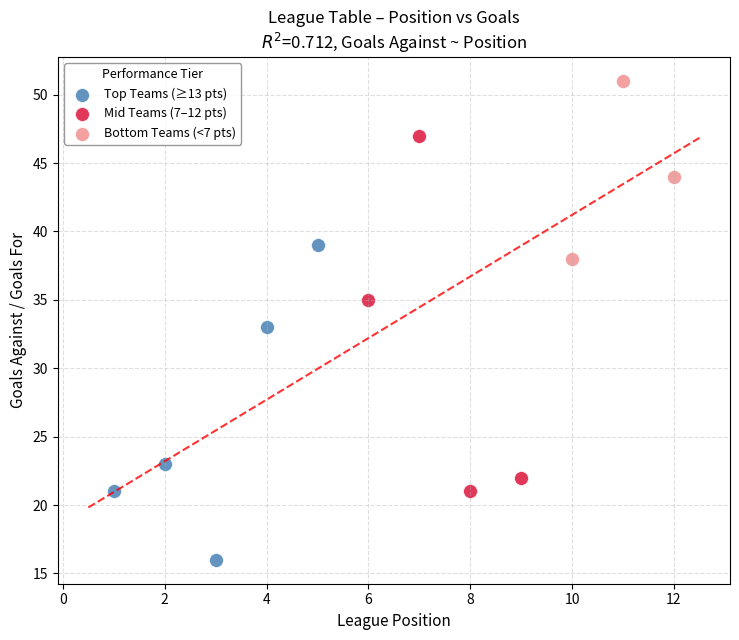

Which series reaches the minimum Y coordinate?

Top Teams (≥13 pts)